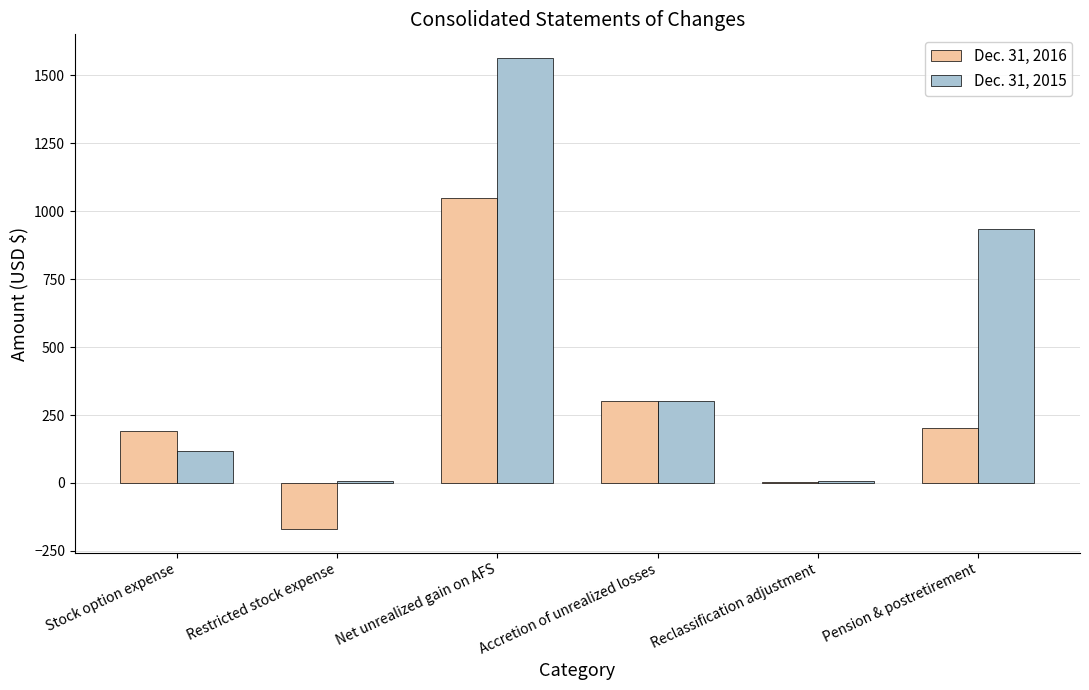

How many categories are shown in the chart?

6